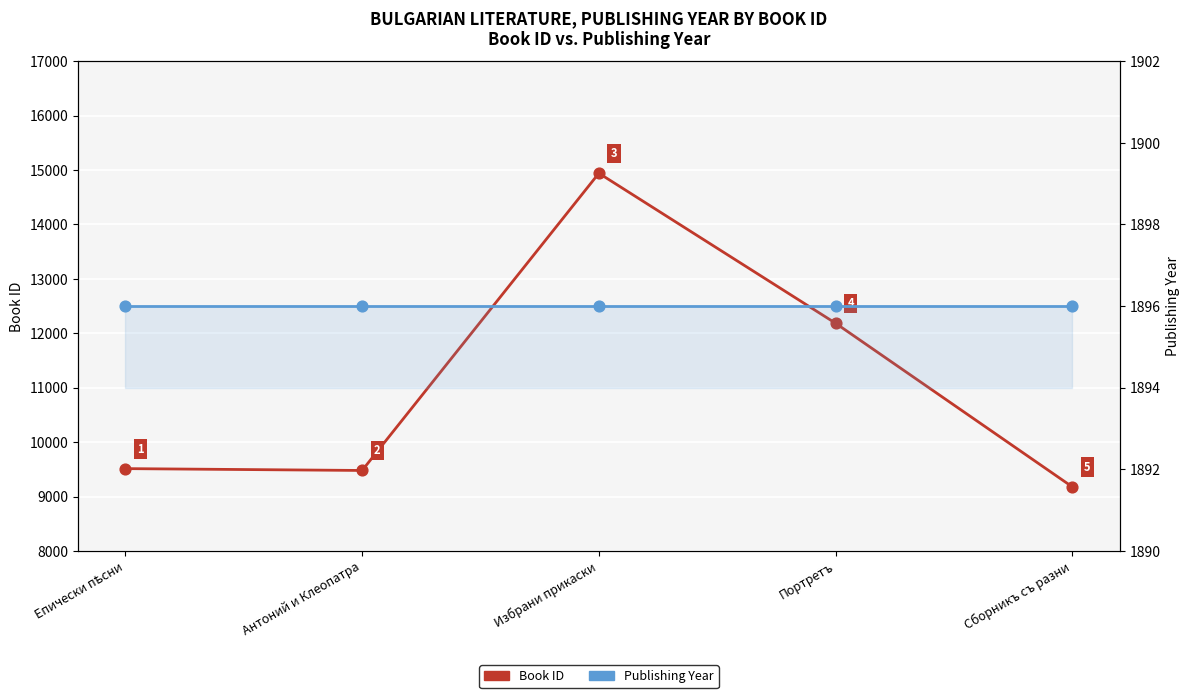

Which series contains the highest Y value?

Book ID